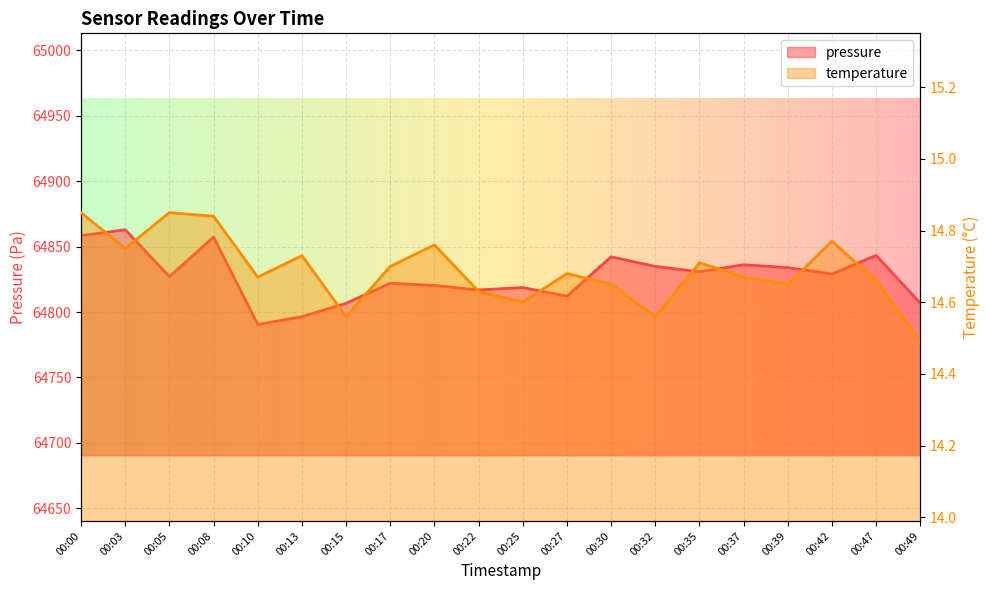

True or false: pressure has more than 1 points higher than both neighbors.

True